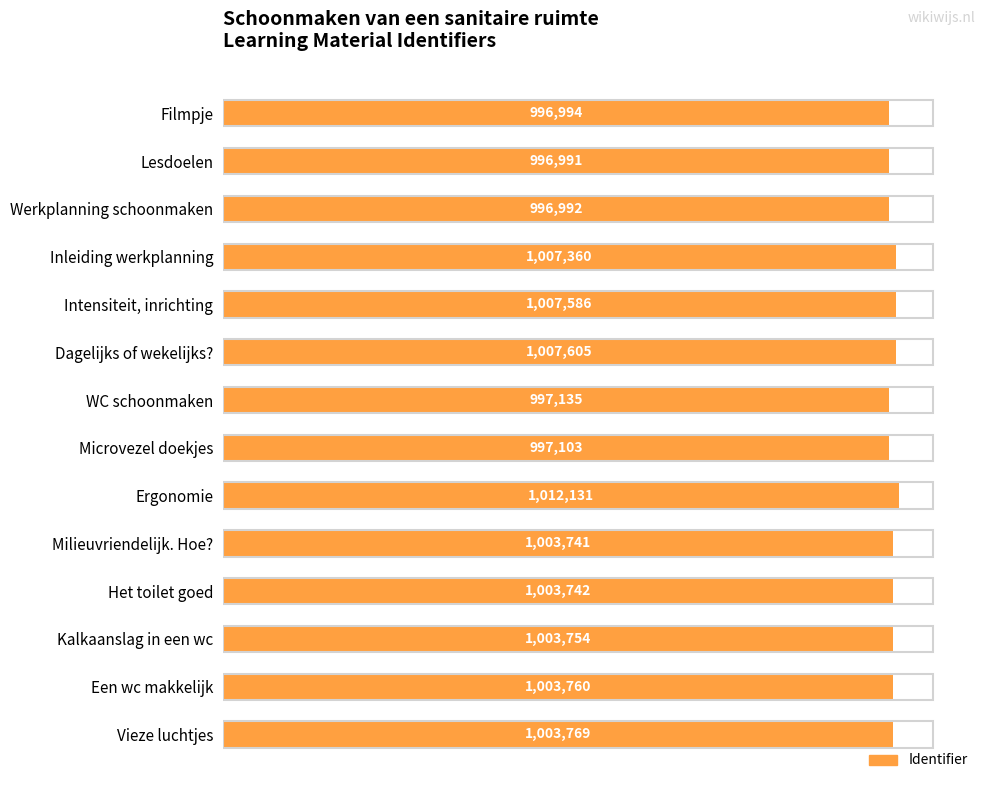

How many bars are there in total?

14